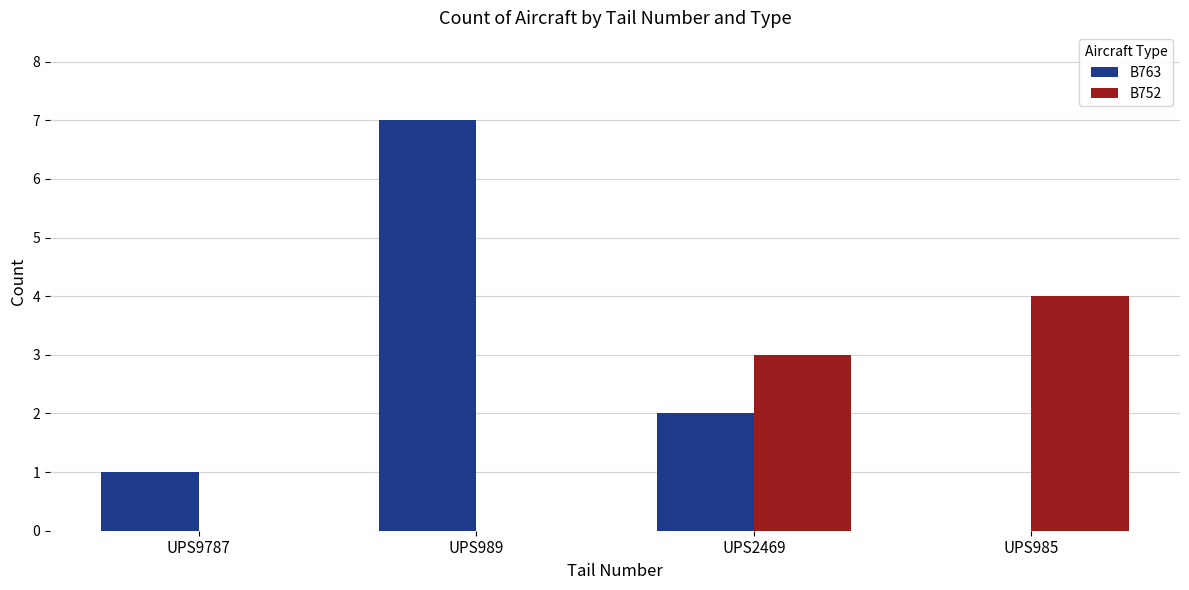

Reading left to right, extract all data points from this chart.

B763: 1	7	2	0
B752: 0	0	3	4